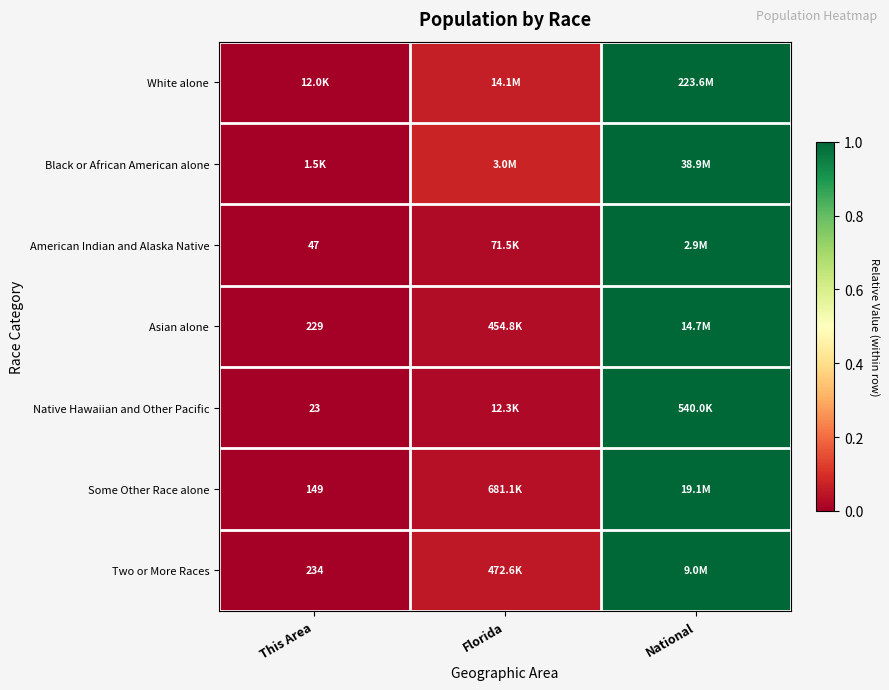

How many data points does each series have?

3